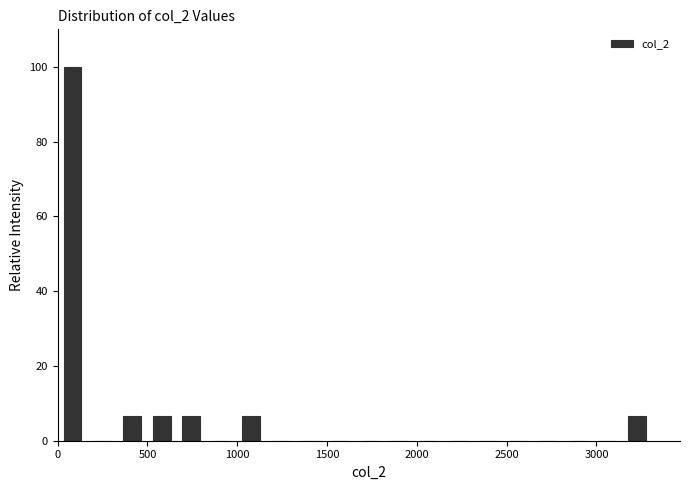

Around what value on the x-axis is the tallest bar? Give the approximate position of its centre, as read against the axis.

100